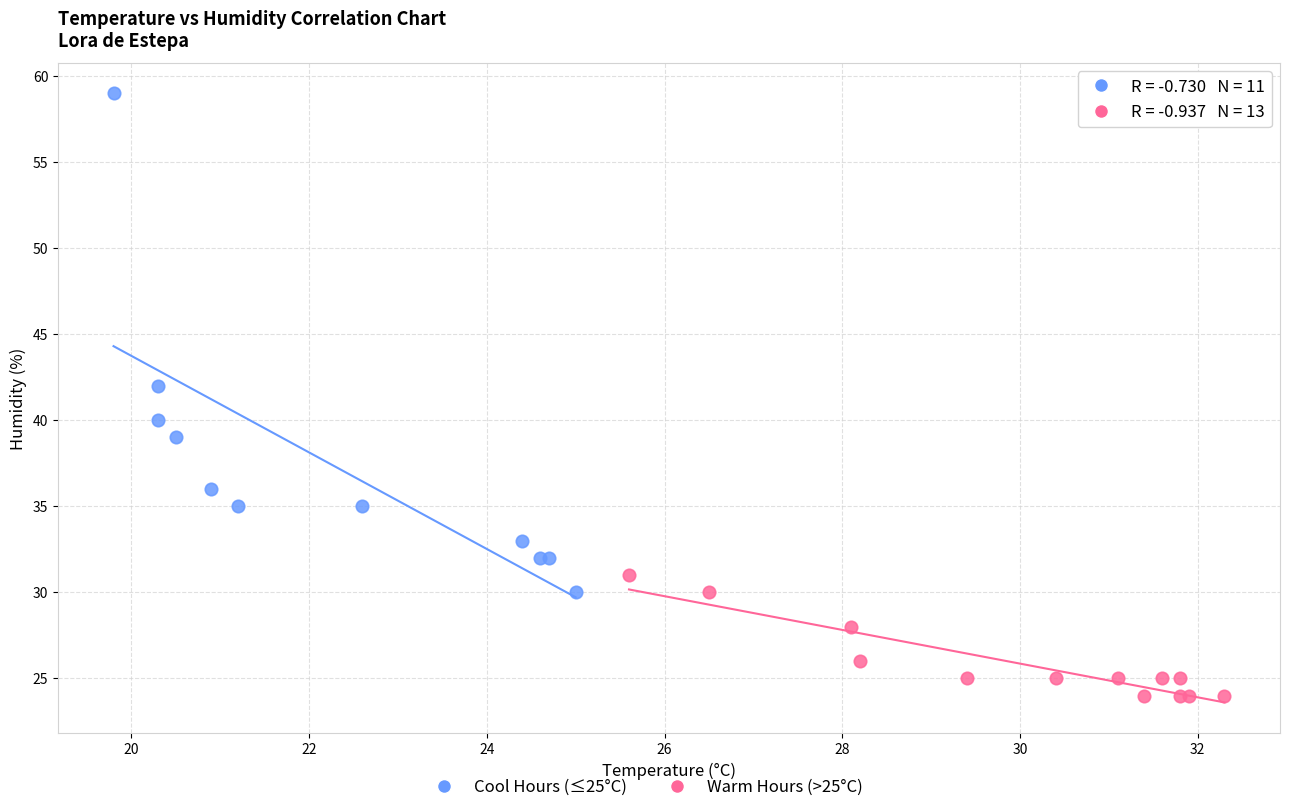

Which series reaches the maximum Y coordinate?

Cool Hours (≤25°C)